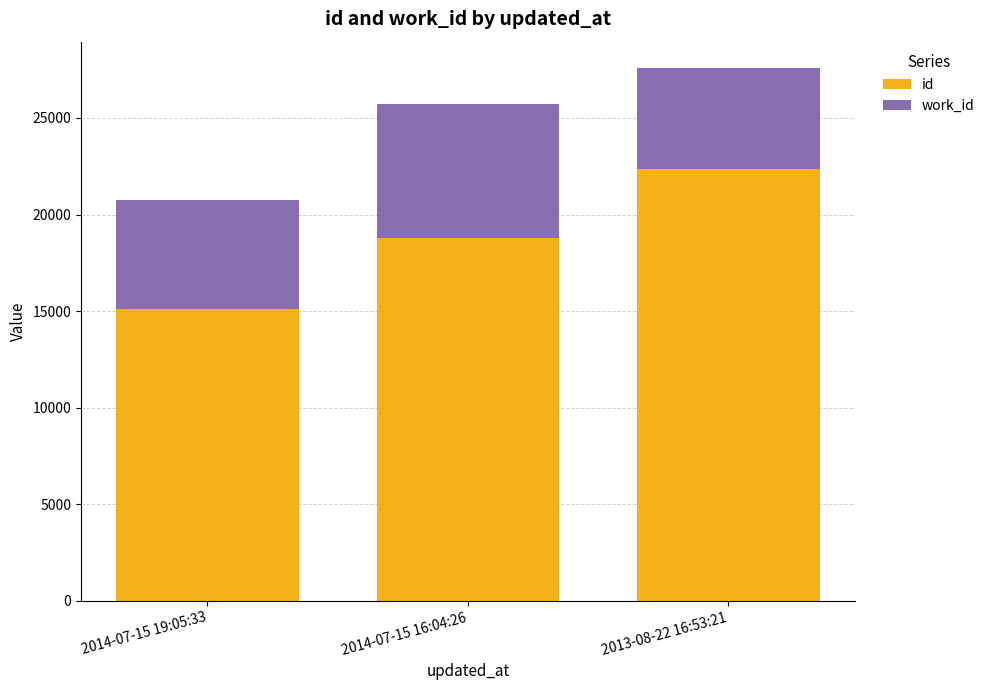

What is the total value across all series at 2014-07-15 16:04:26?

25739